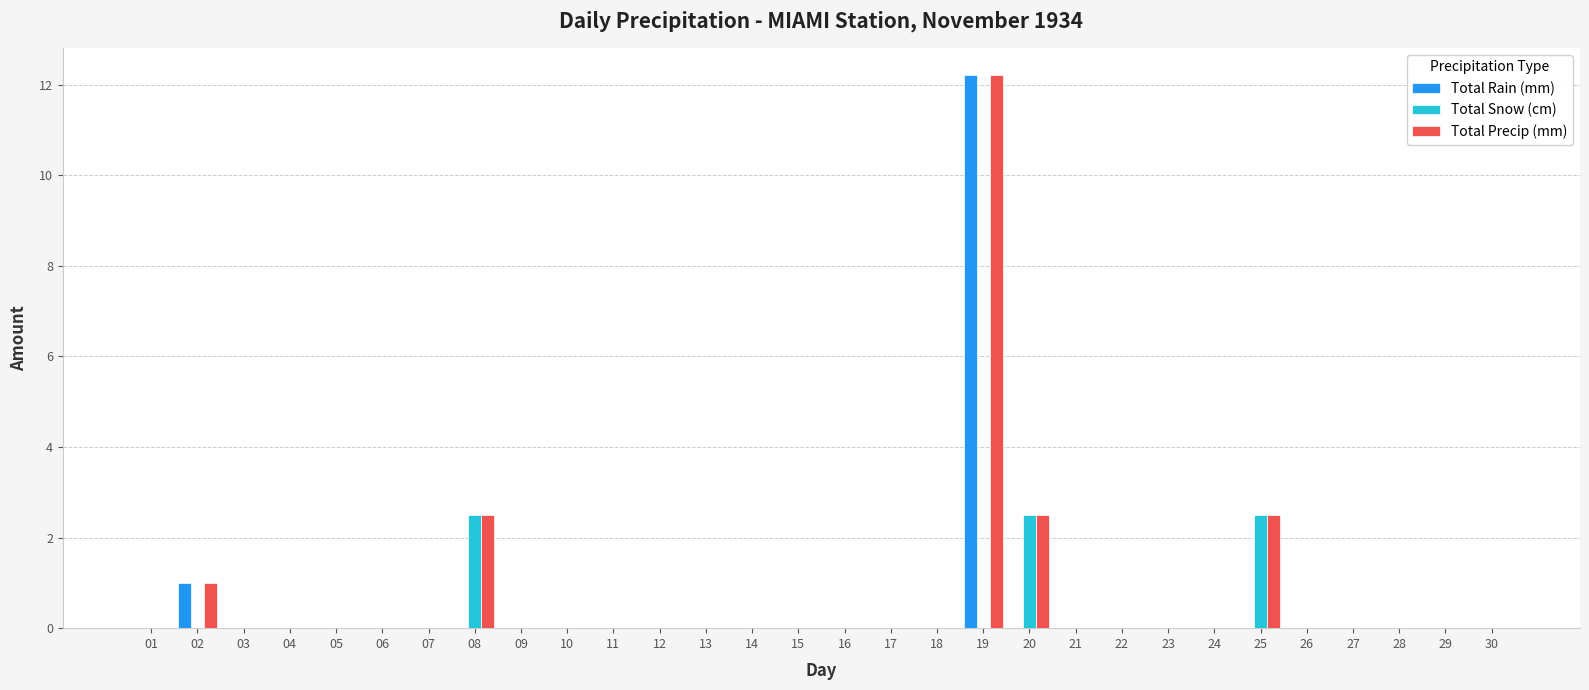

Count the number of categories in the chart.

30